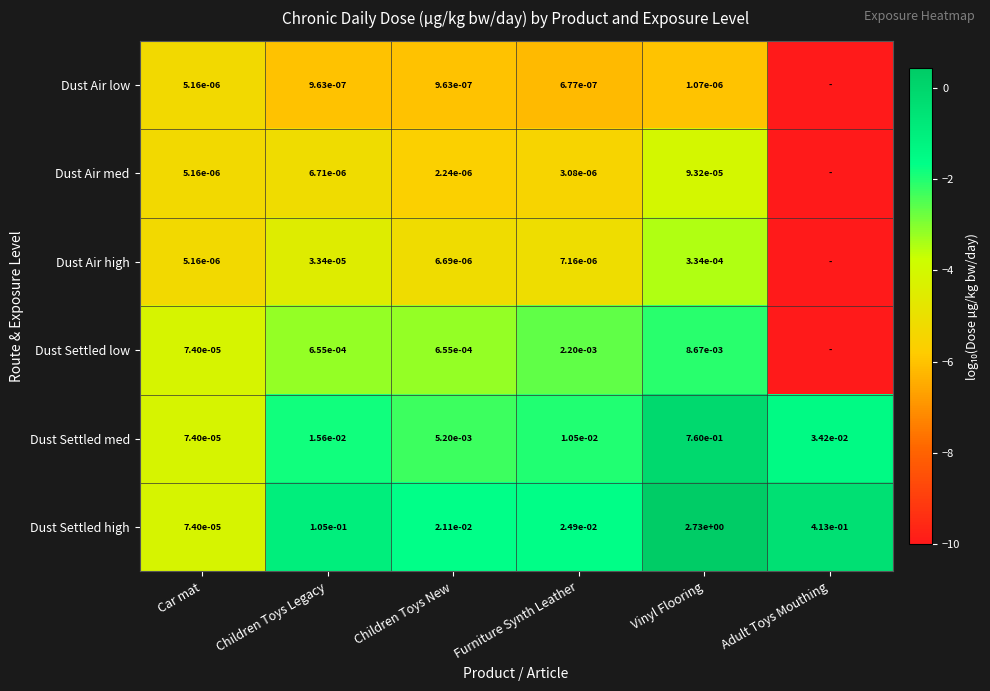

Which category has the lowest value in the Dust Settled high series?

Car mat